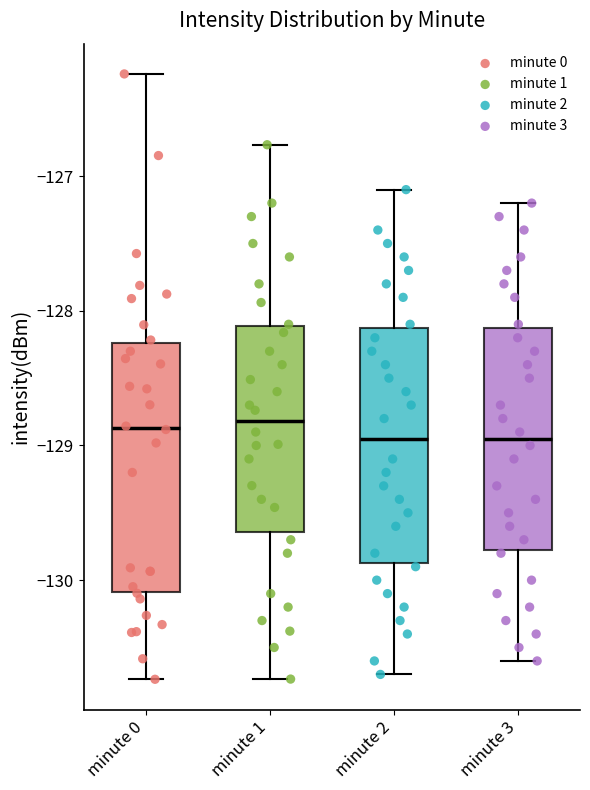

Reading left to right, transcribe this box plot: for each box, give where its median line is, the range the box spans, and where its two whiskers end, as read against the y-axis. The values are not printed on the chart, so give them approximately, as read against the axis.

minute 0: median -128.9, box -130.1 to -128.2, whiskers -130.7 to -126.2
minute 1: median -128.8, box -129.6 to -128.1, whiskers -130.7 to -126.8
minute 2: median -128.9, box -129.9 to -128.1, whiskers -130.7 to -127.1
minute 3: median -128.9, box -129.8 to -128.1, whiskers -130.6 to -127.2